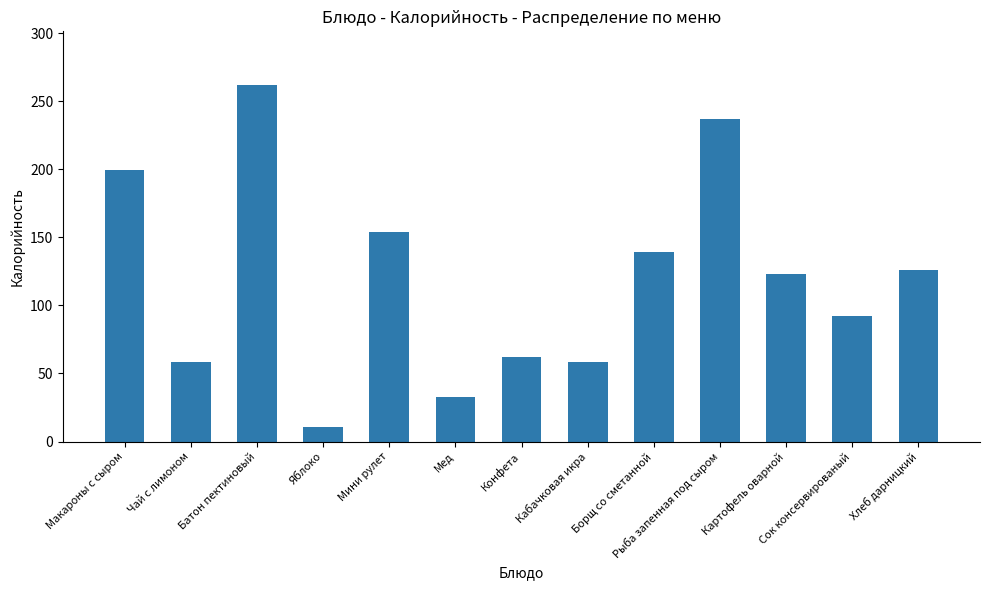

How many distinct data groups are displayed?

1